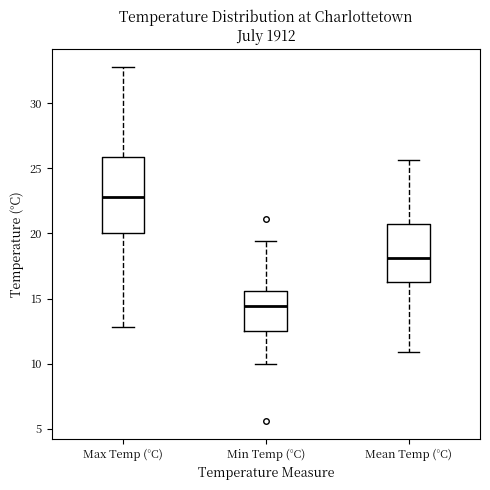

Reading left to right, transcribe this box plot: for each box, give where its median line is, the range the box spans, and where its two whiskers end, as read against the y-axis. The values are not printed on the chart, so give them approximately, as read against the axis.

Max Temp (°C): median 23.0, box 20.0 to 26.0, whiskers 13.0 to 33.0
Min Temp (°C): median 14.5, box 12.5 to 15.5, whiskers 10.0 to 19.5
Mean Temp (°C): median 18.0, box 16.5 to 21.0, whiskers 11.0 to 25.5